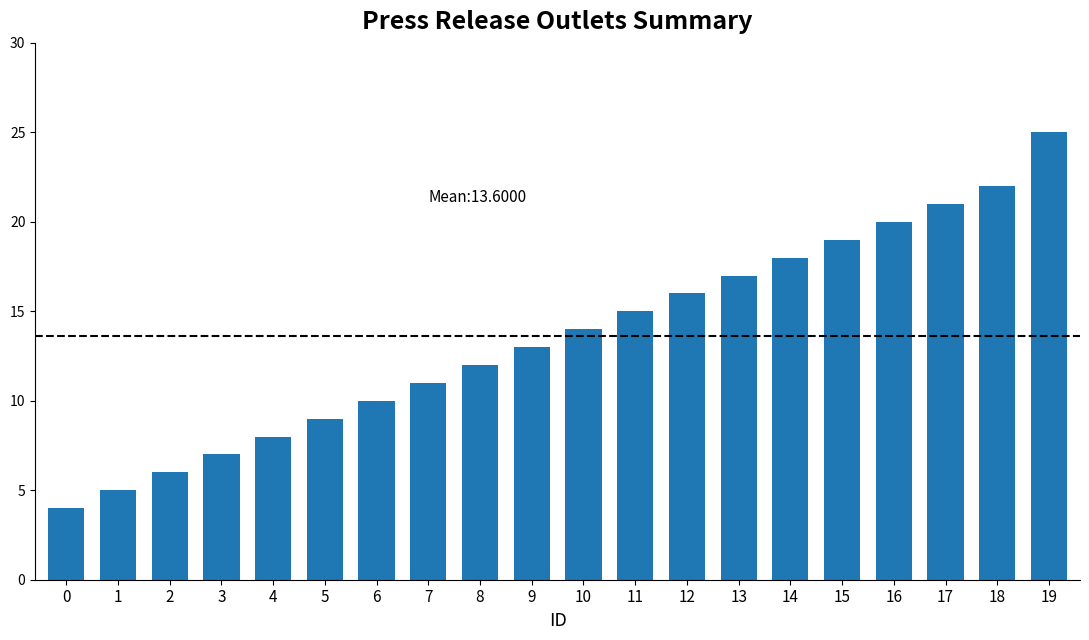

Which label corresponds to the largest value in the chart?

19